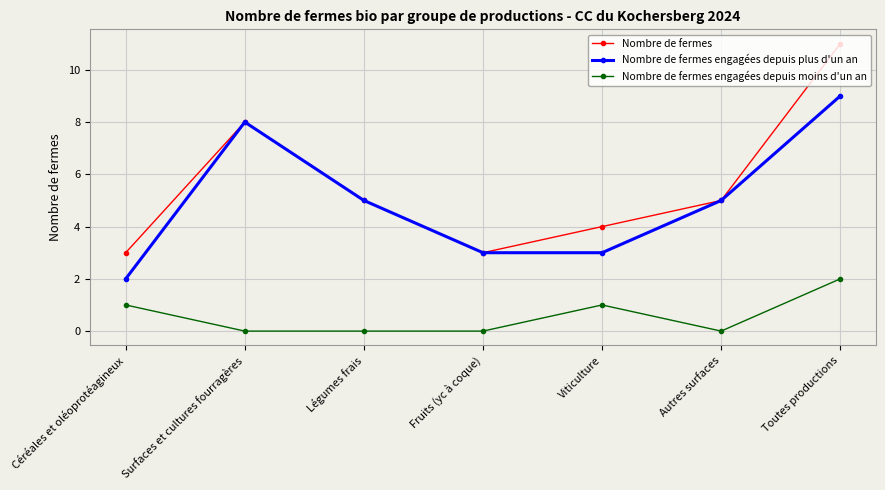

True or false: Nombre de fermes engagées depuis moins d'un an and Nombre de fermes intersect in this chart.

False